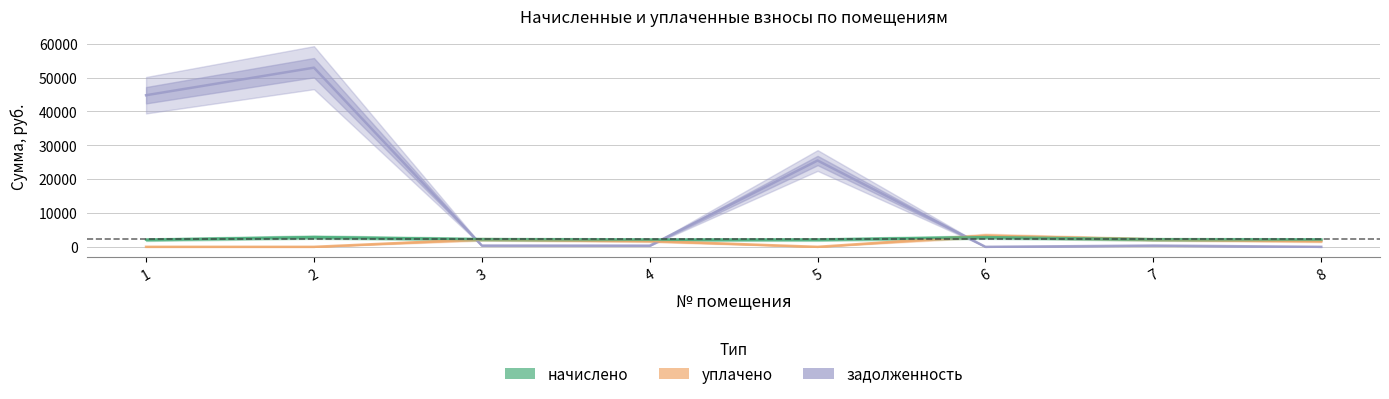

At which category does уплачено reach its first local peak?

3